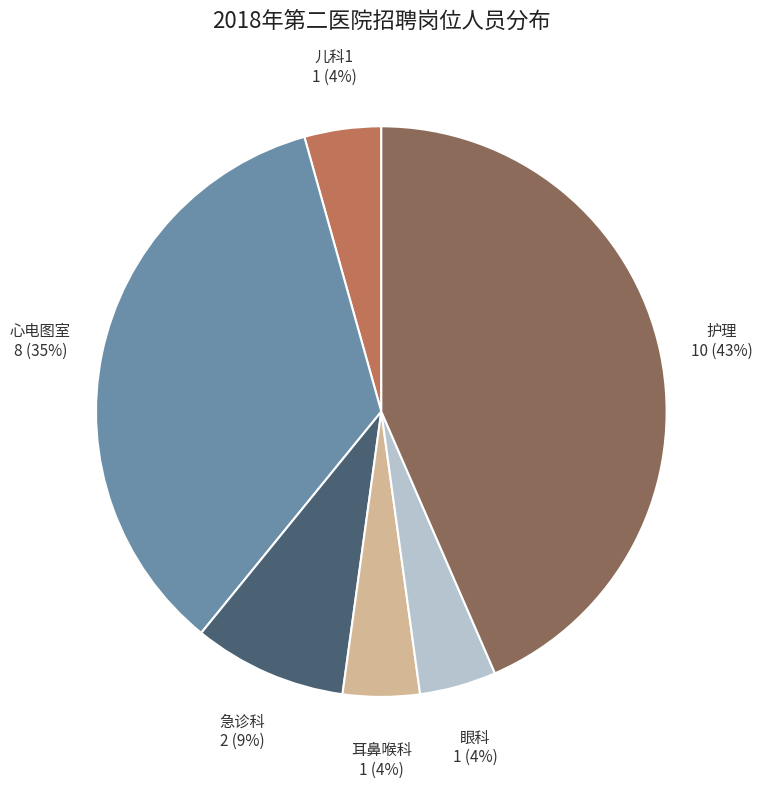

What percentage is the 耳鼻喉科 slice, to the nearest percent?

4%